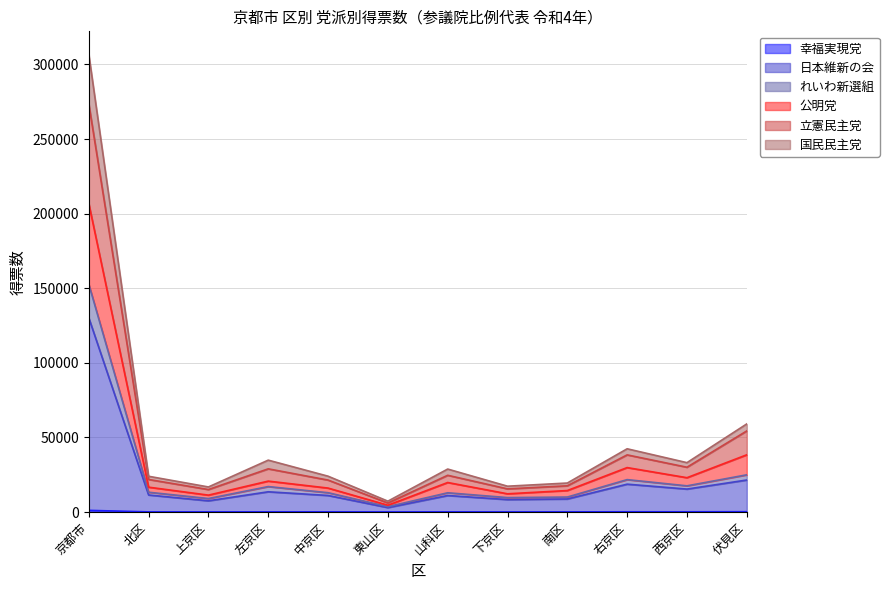

At which category does 幸福実現党 reach its first local valley?

上京区